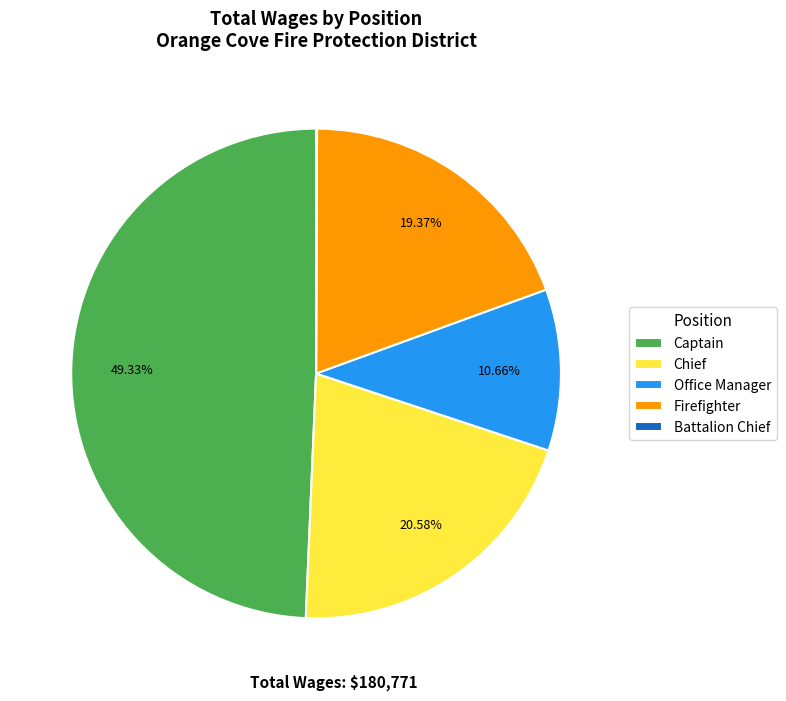

Do Firefighter and Chief together represent more than half of the pie?

No